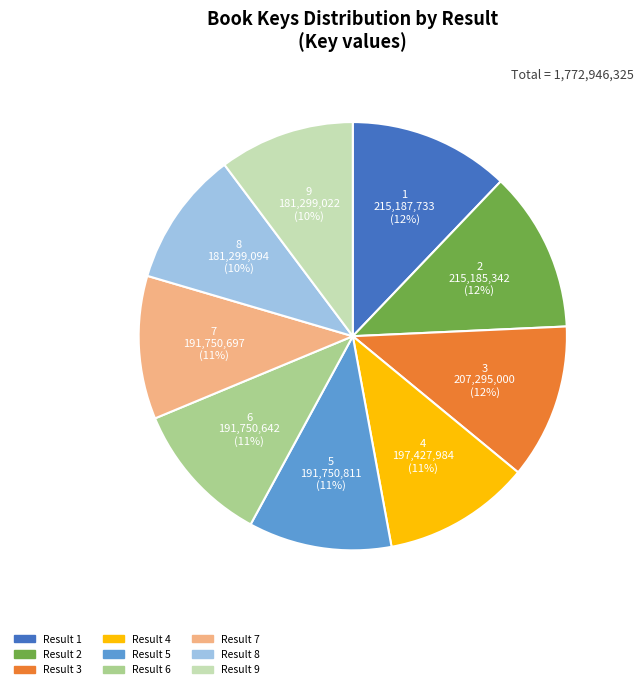

Count the number of slices in the pie.

9